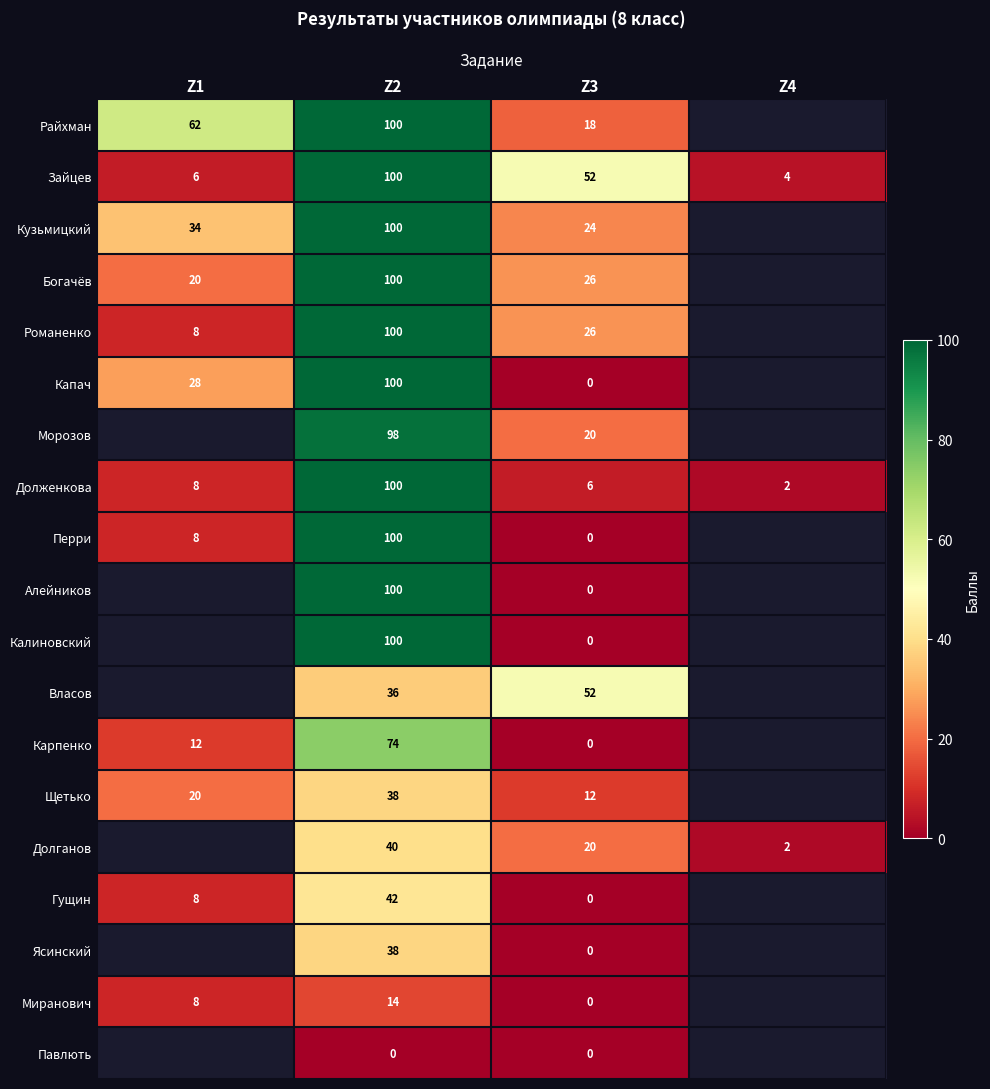

What is the greatest value displayed?

100.0